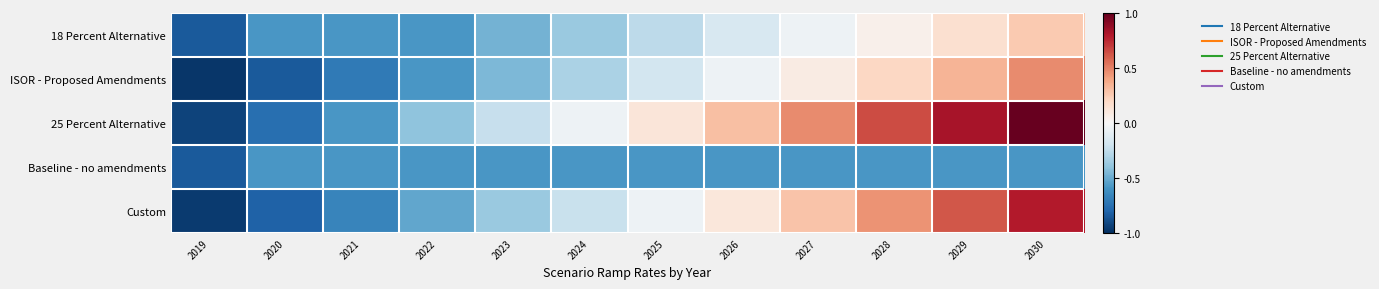

Reading left to right, extract all data points from this chart.

18 Percent Alternative: 2019=-0.8	2020=-0.6	2021=-0.6	2022=-0.6	2023=-0.5	2024=-0.4	2025=-0.3	2026=-0.2	2027=-0.1	2028=0.1	2029=0.2	2030=0.3
ISOR - Proposed Amendments: 2019=-1.0	2020=-0.8	2021=-0.7	2022=-0.6	2023=-0.4	2024=-0.3	2025=-0.2	2026=-0.1	2027=0.1	2028=0.2	2029=0.3	2030=0.5
25 Percent Alternative: 2019=-0.9	2020=-0.8	2021=-0.6	2022=-0.4	2023=-0.2	2024=-0.1	2025=0.1	2026=0.3	2027=0.5	2028=0.6	2029=0.8	2030=1.0
Baseline - no amendments: 2019=-0.8	2020=-0.6	2021=-0.6	2022=-0.6	2023=-0.6	2024=-0.6	2025=-0.6	2026=-0.6	2027=-0.6	2028=-0.6	2029=-0.6	2030=-0.6
Custom: 2019=-1.0	2020=-0.8	2021=-0.7	2022=-0.5	2023=-0.4	2024=-0.2	2025=-0.1	2026=0.1	2027=0.3	2028=0.5	2029=0.6	2030=0.8